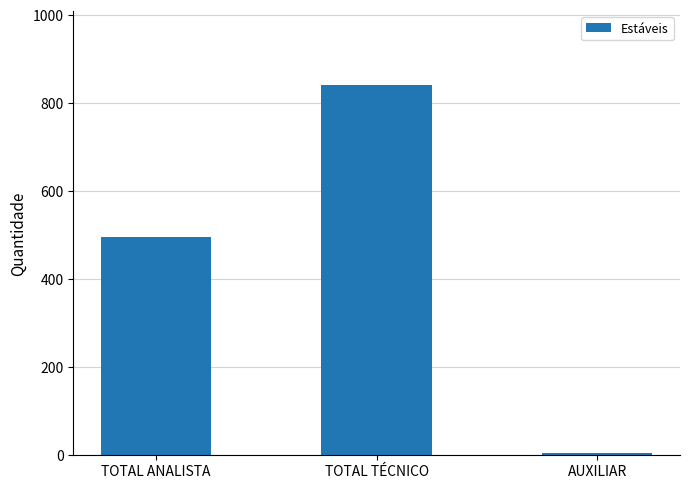

Reading left to right, extract all data points from this chart.

TOTAL ANALISTA=495	TOTAL TÉCNICO=841	AUXILIAR=4